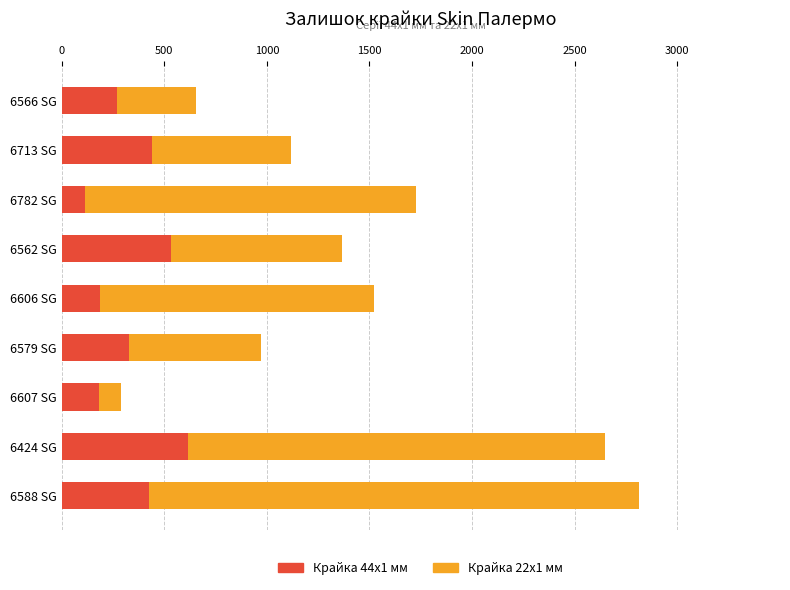

What is the sum of the Крайка 44x1 мм values at 6424 SG and 6607 SG?

795